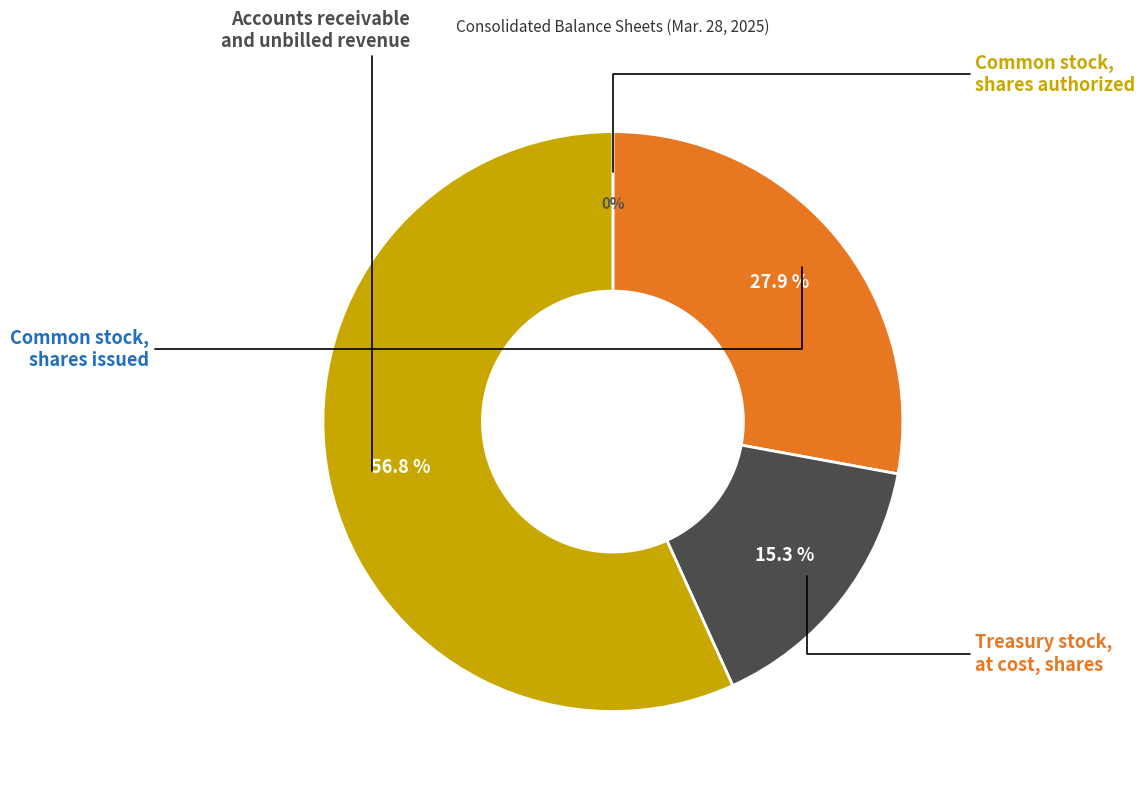

How many segments does this pie chart have?

4